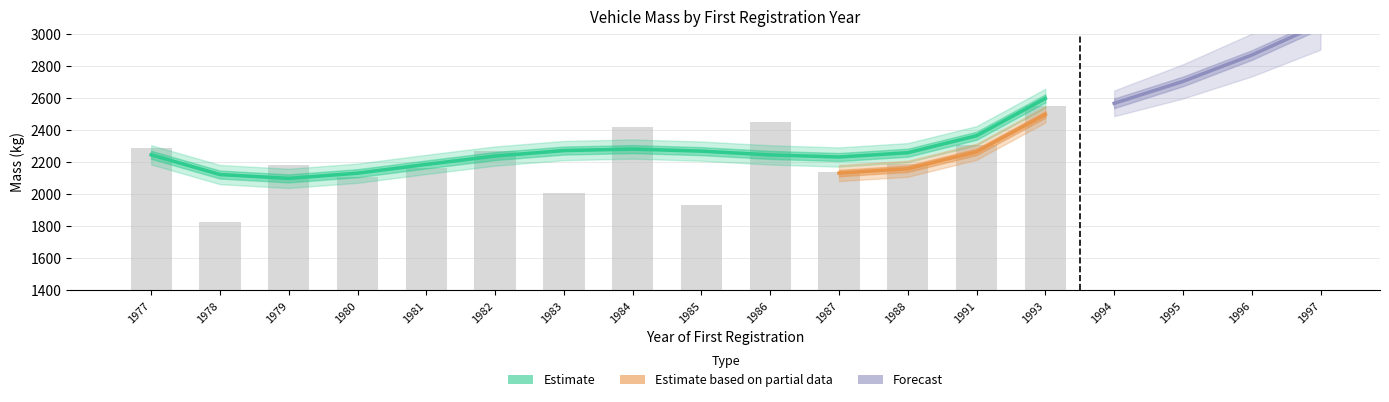

The chart shows a value of 1040 at 1978. True or false?

False